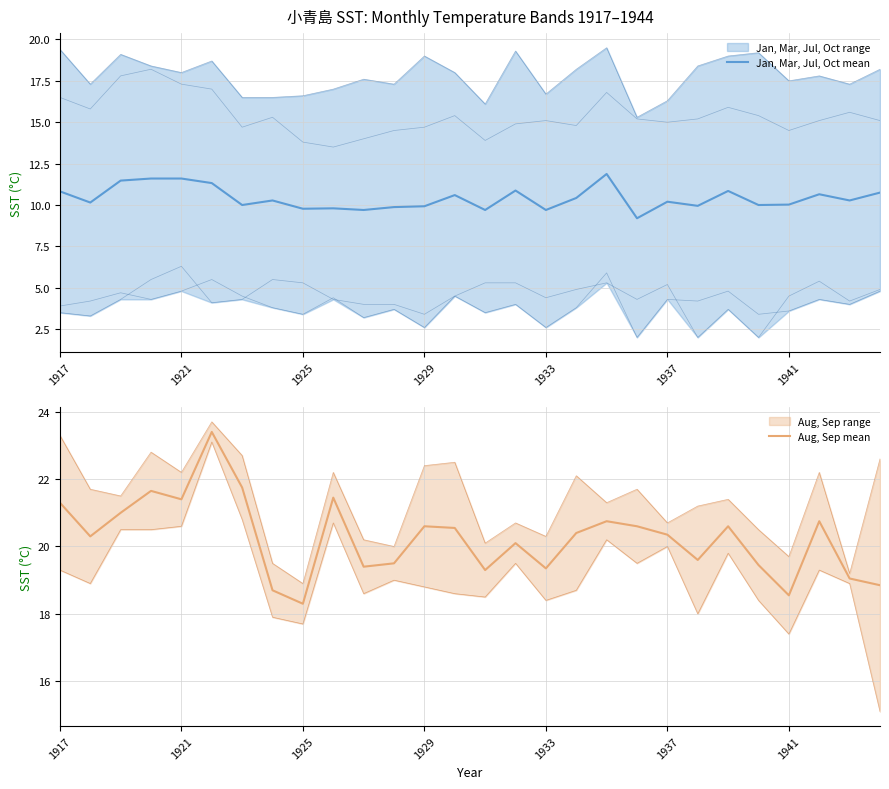

Is it true that Jan, Mar, Jul, Oct mean equals 11.6 at 1921?

True